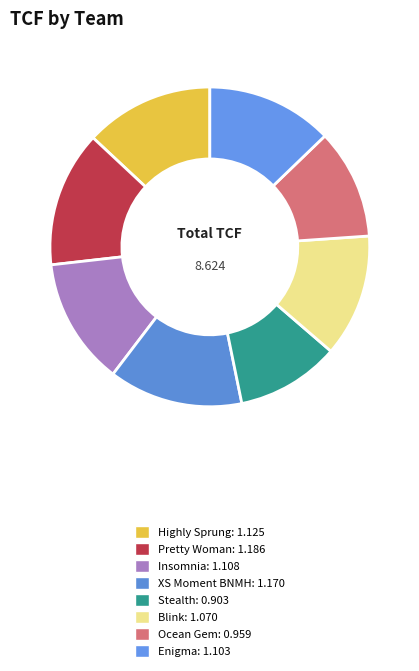

Does Enigma account for over 50% of the chart?

No